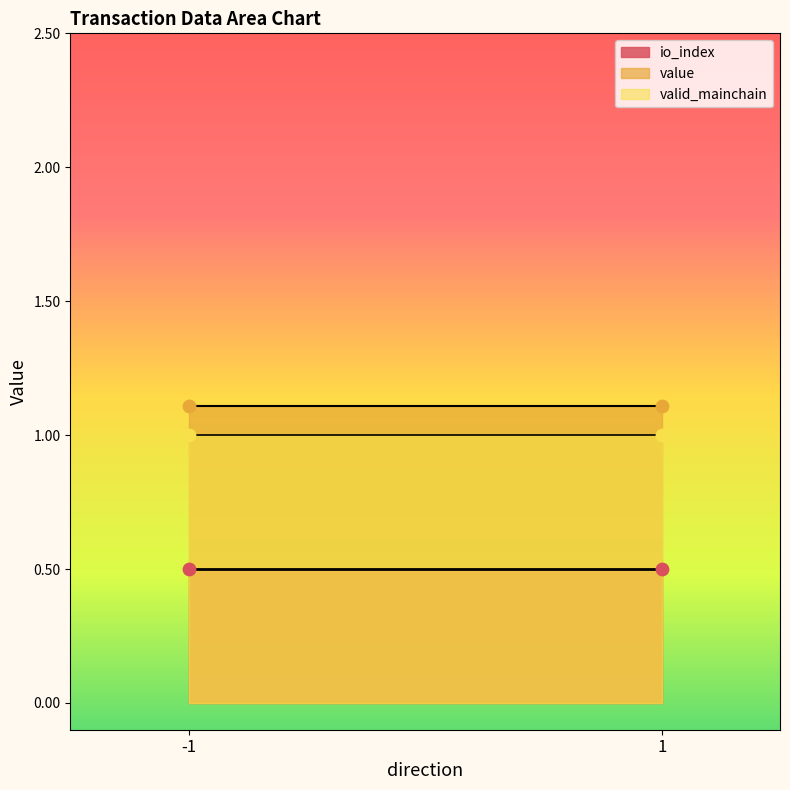

What are all the series names shown in the legend?

io_index, value, valid_mainchain